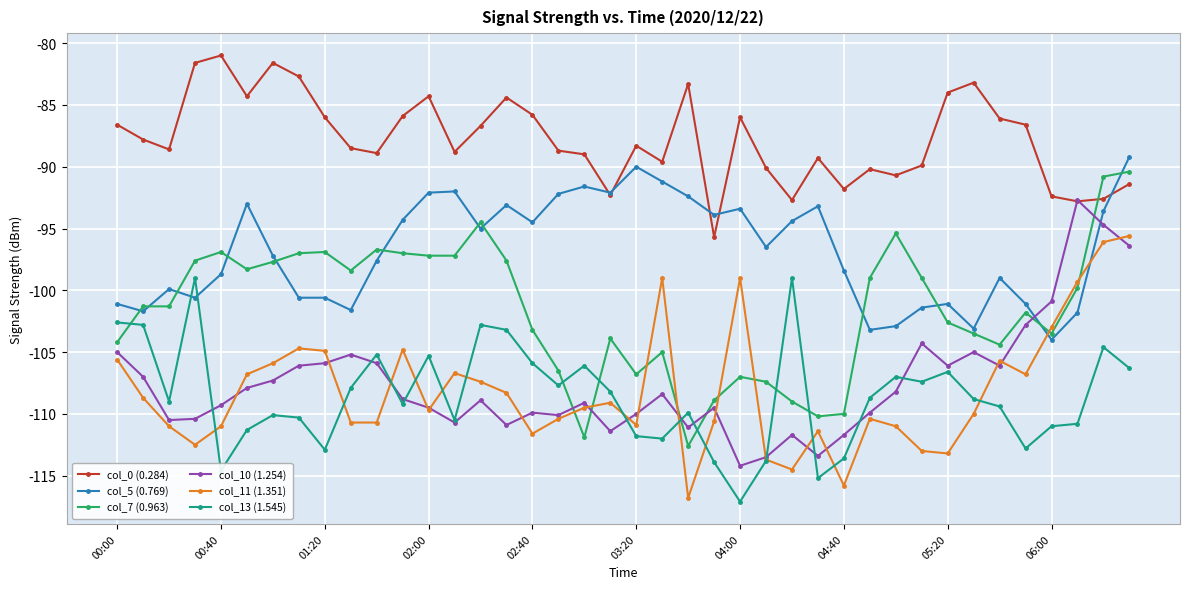

What is the maximum value shown in the chart?

-81.0